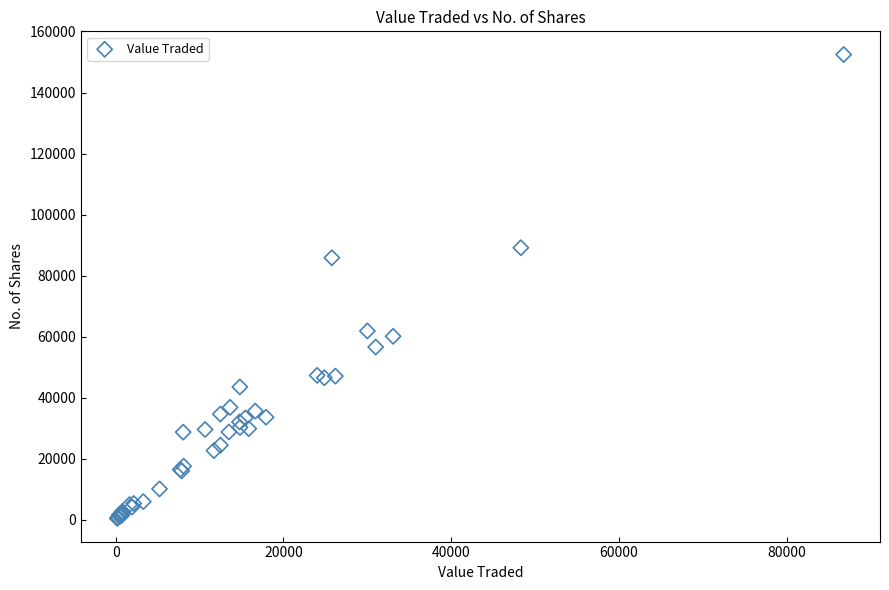

What Y value in the scatter plot is closest to 76475?

85880